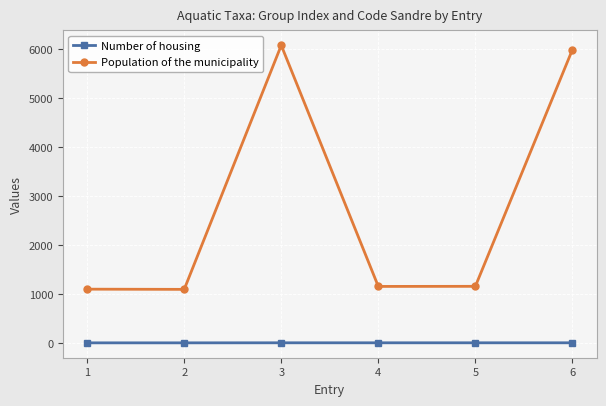

True or false: Population of the municipality has more than 2 points higher than both neighbors.

False